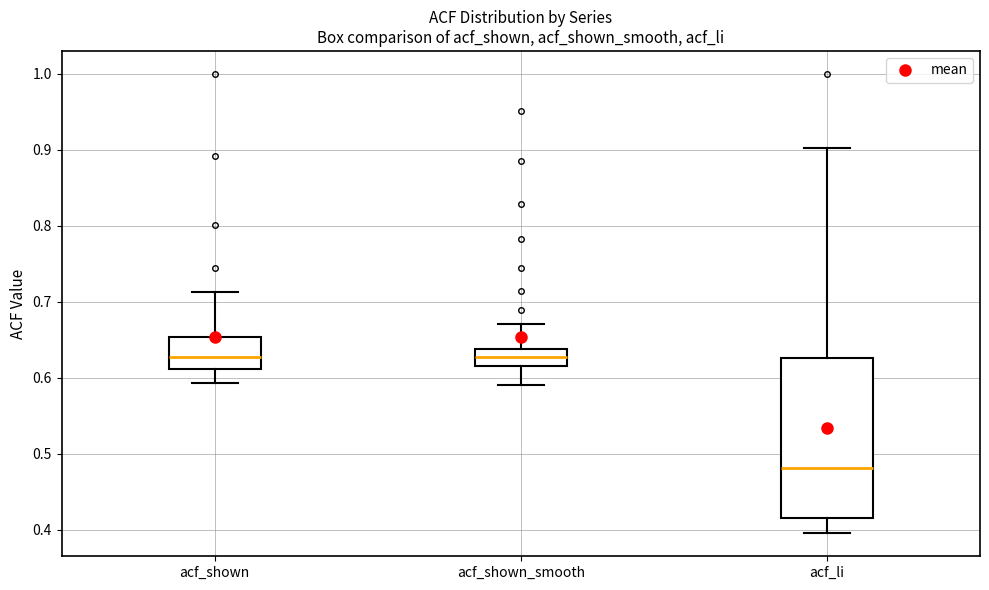

Reading left to right, transcribe this box plot: for each box, give where its median line is, the range the box spans, and where its two whiskers end, as read against the y-axis. The values are not printed on the chart, so give them approximately, as read against the axis.

acf_shown: median 0.63, box 0.61 to 0.65, whiskers 0.59 to 0.71
acf_shown_smooth: median 0.63, box 0.62 to 0.64, whiskers 0.59 to 0.67
acf_li: median 0.48, box 0.42 to 0.63, whiskers 0.40 to 0.90